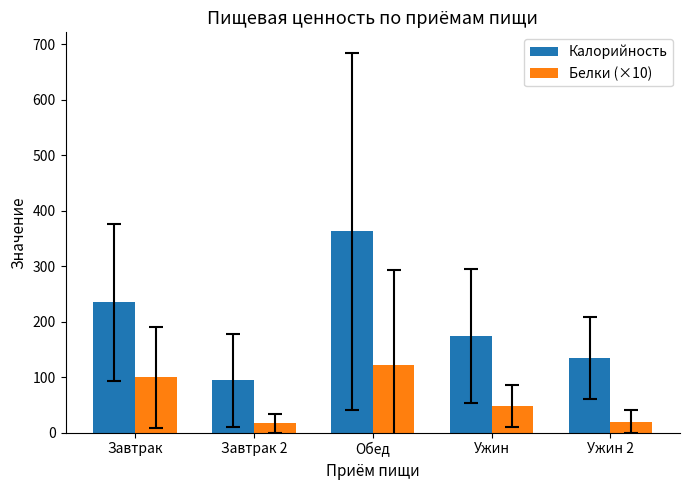

What are all the series names shown in the legend?

Калорийность, Белки (×10)